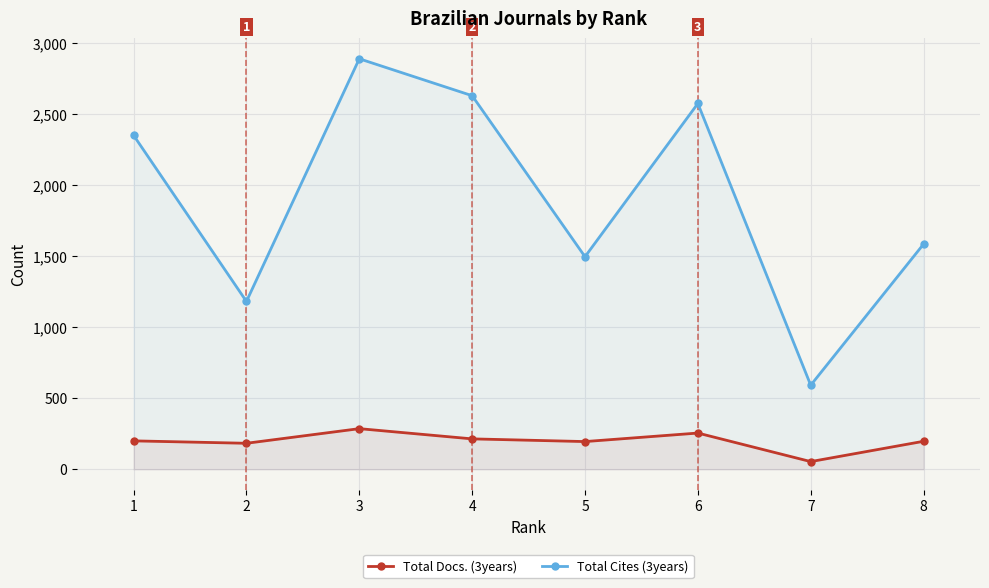

What is the value of the Total Docs. (3years) point at the 3rd from the left?

286